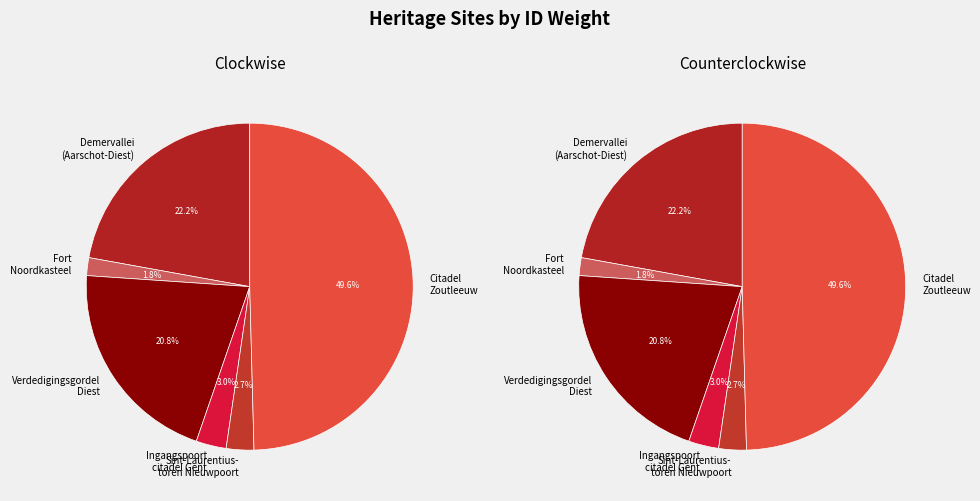

What is the change in value from Demervallei tussen Aarschot en Diest to Ingangspoort van de citadel?

-116807